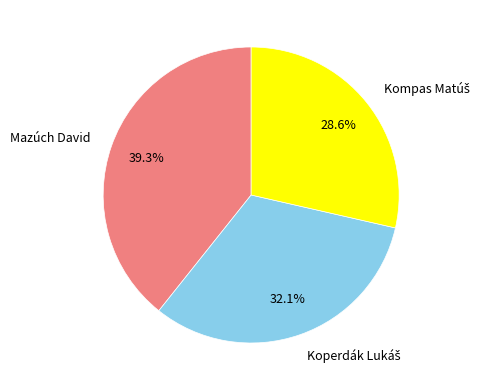

Which slice is the largest?

Mazúch David